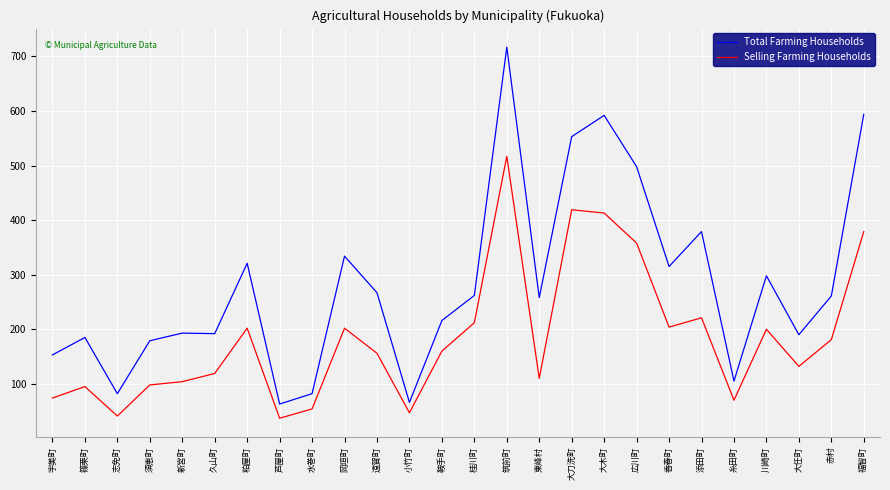

What is the spread (max minus min) of values at 篠栗町?

90